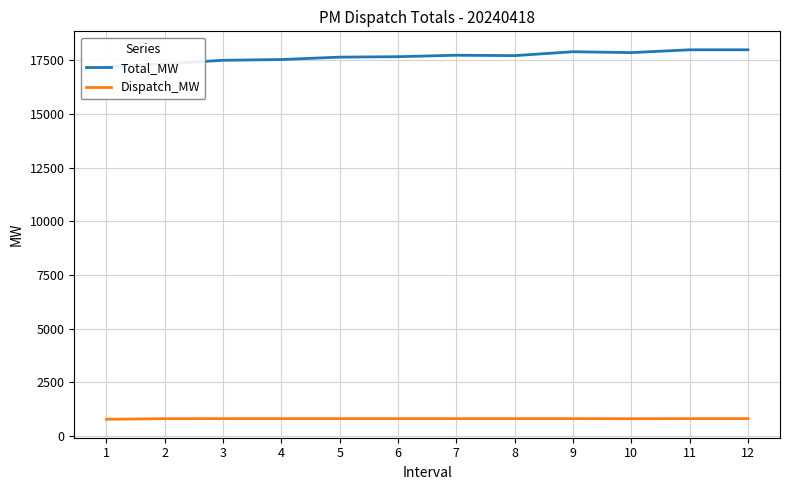

At which label is Total_MW closest to 17605?

5